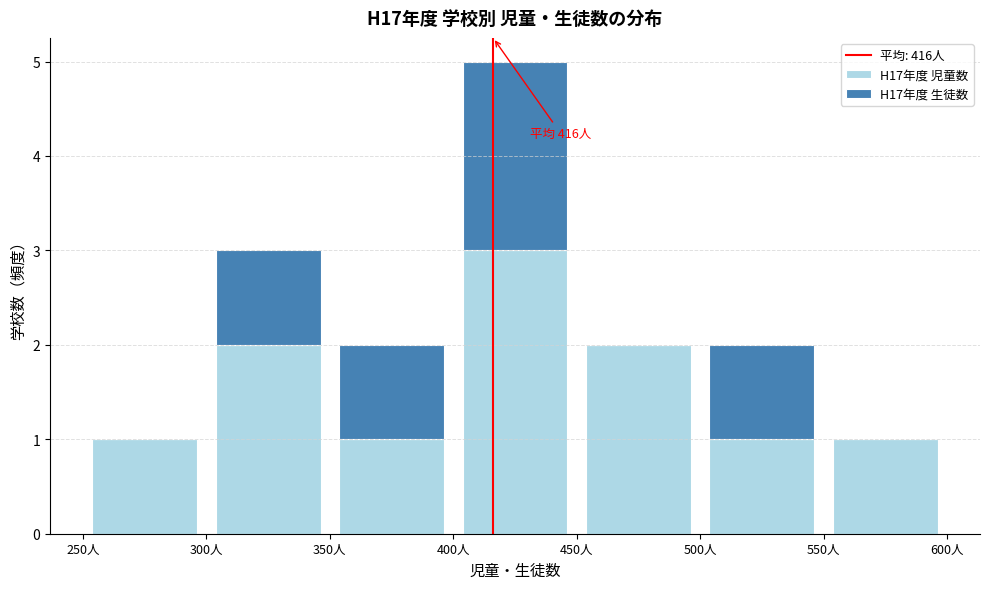

Which range on the x-axis has the tallest stacked bar (by total height)?

400 to 450